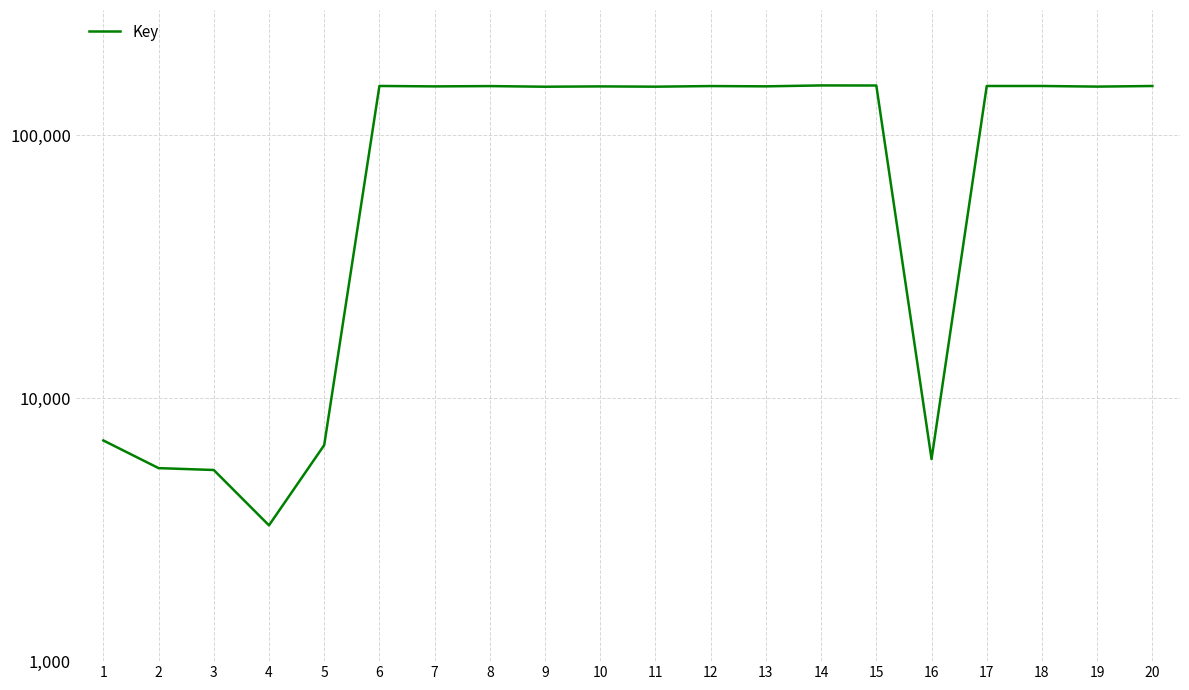

List the labels in order of value, smallest first.

4, 3, 2, 16, 5, 1, 9, 11, 19, 10, 7, 13, 8, 12, 20, 17, 18, 6, 15, 14